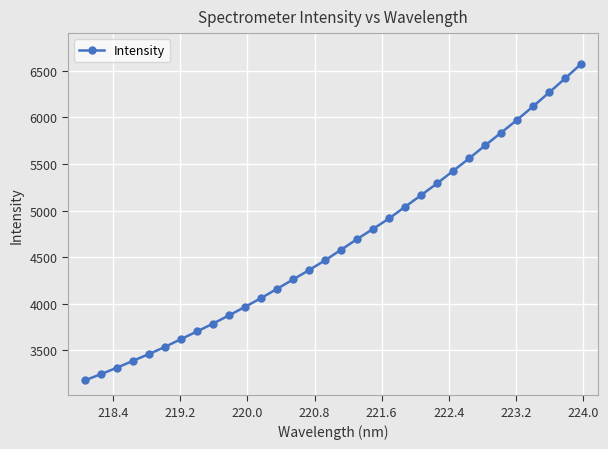

What is the sum of all values?

148746.6